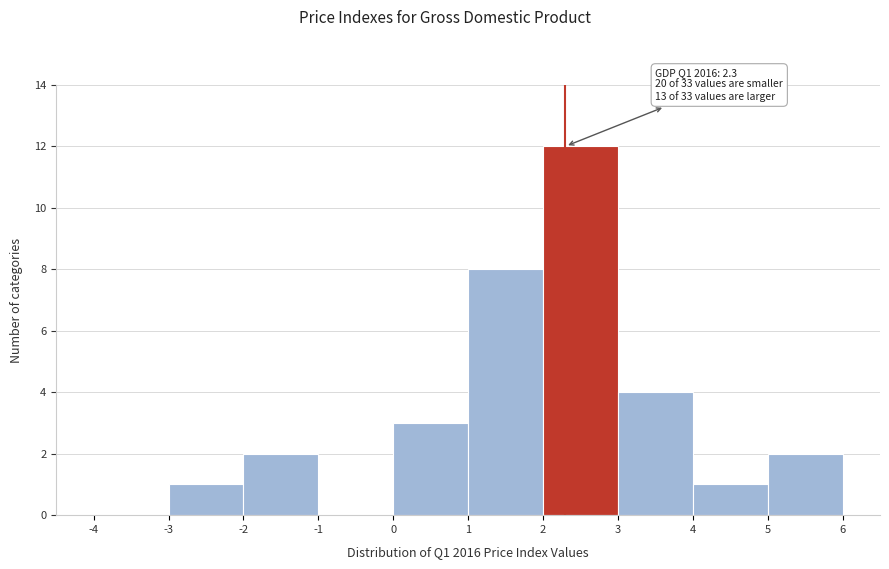

Over which range of the x-axis is the bar tallest?

2 to 3